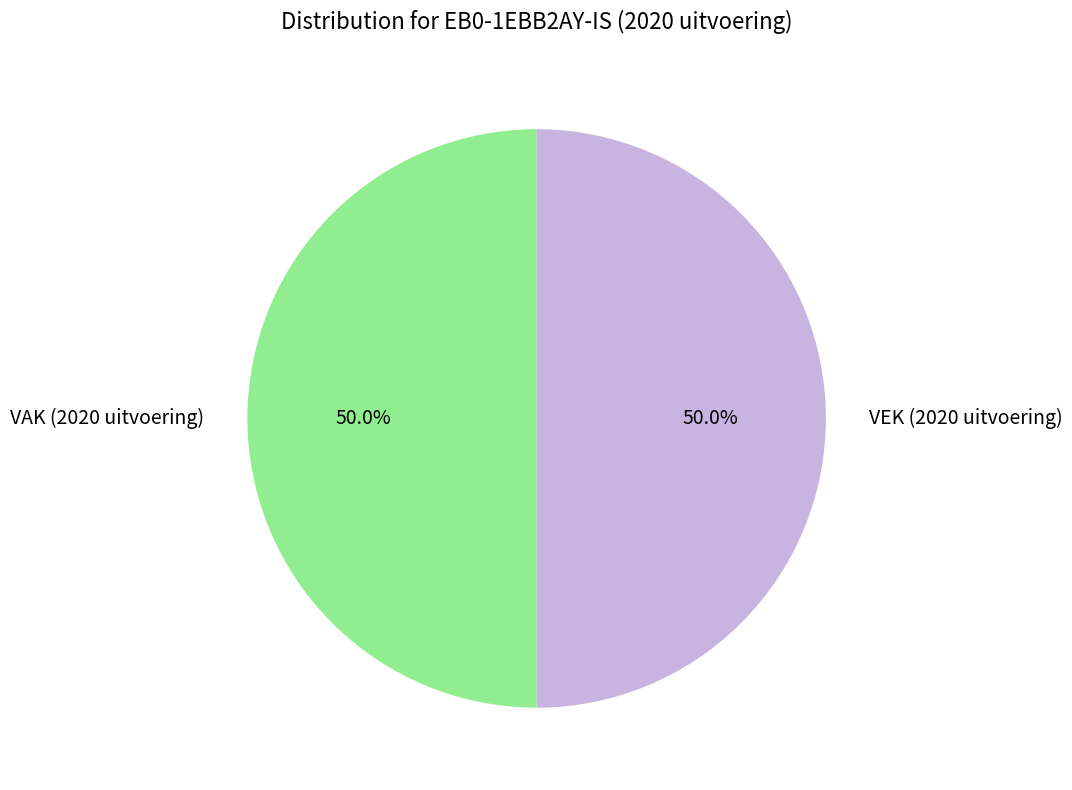

To the nearest percent, what is the difference between the largest and smallest slice percentages?

0%